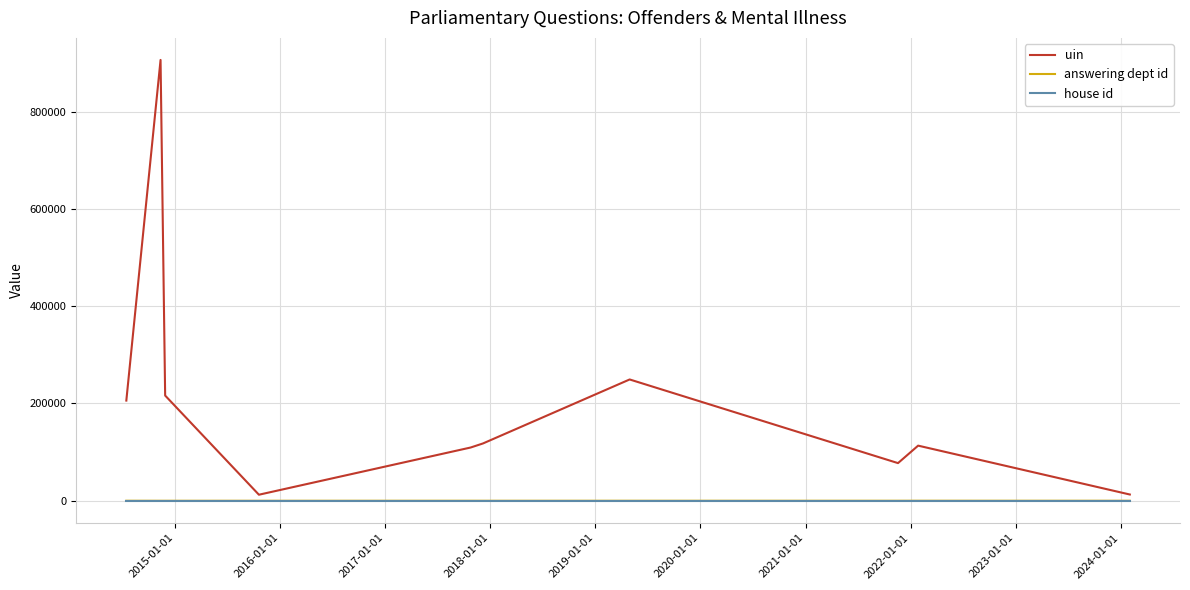

Count the number of data series in this chart.

3